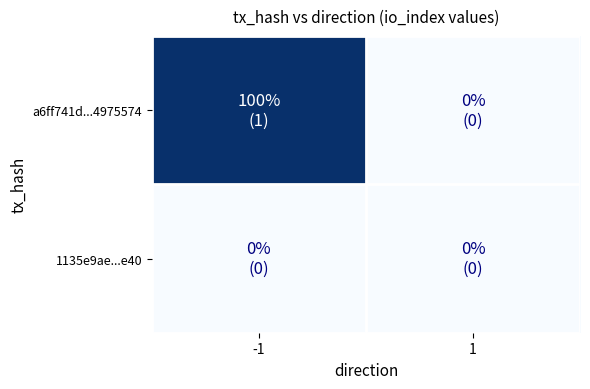

Reading left to right, transcribe all the data shown in this chart.

a6ff741d...4975574: -1=1	1=0
1135e9ae...e40: -1=0	1=0